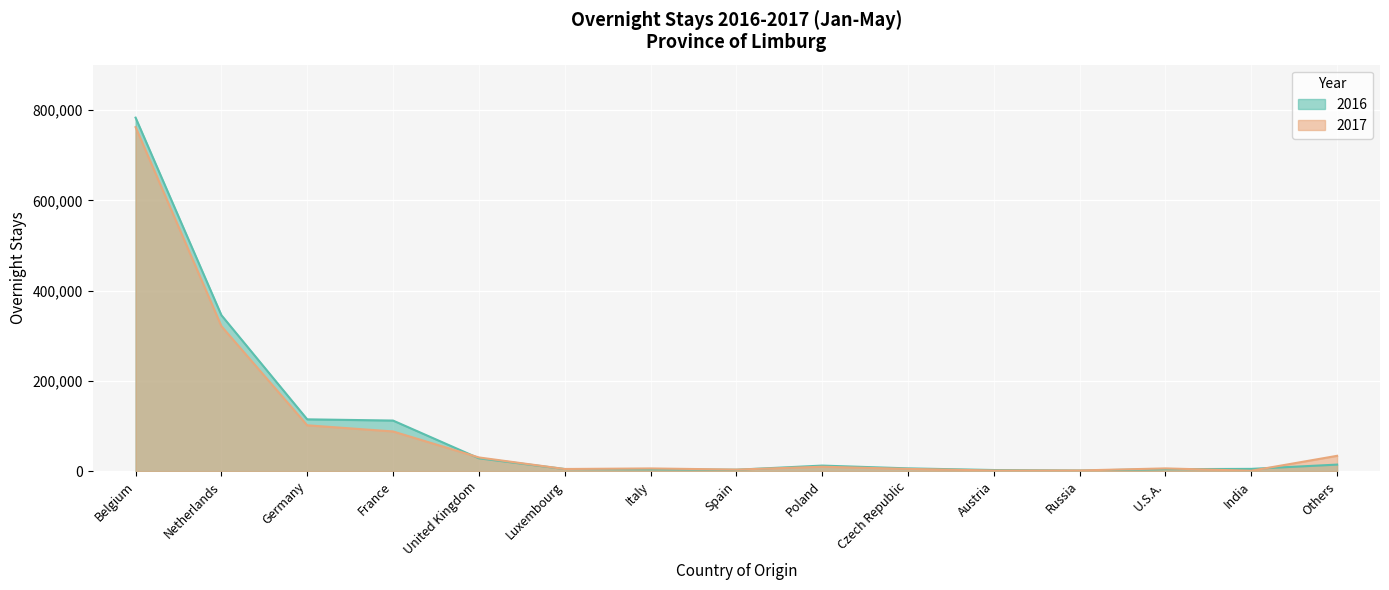

Does the chart display data point markers on the line(s)?

No